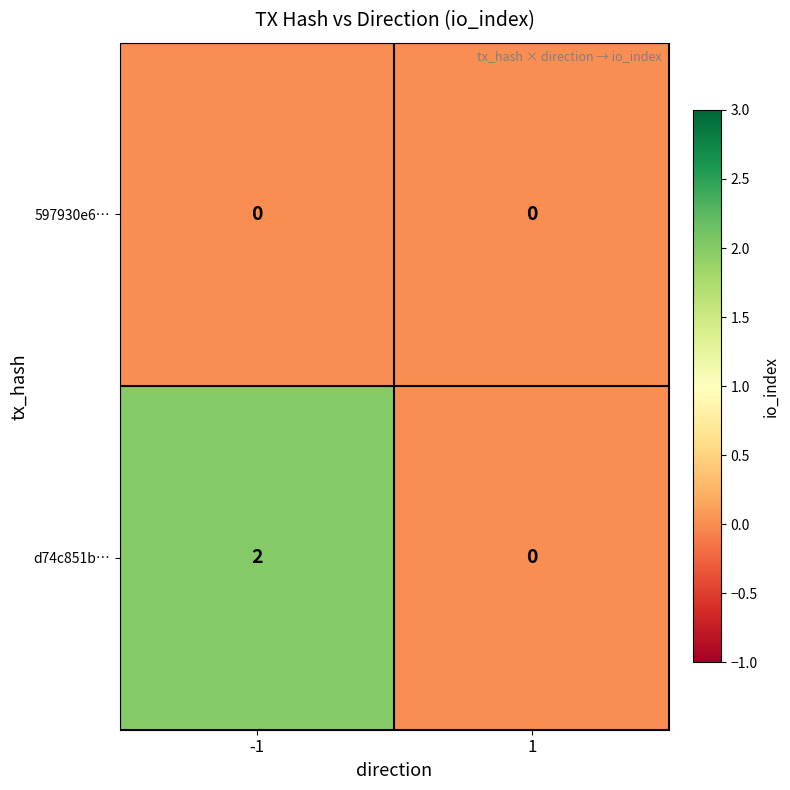

Rank the series by their maximum value, from highest to lowest.

d74c851b…, 597930e6…